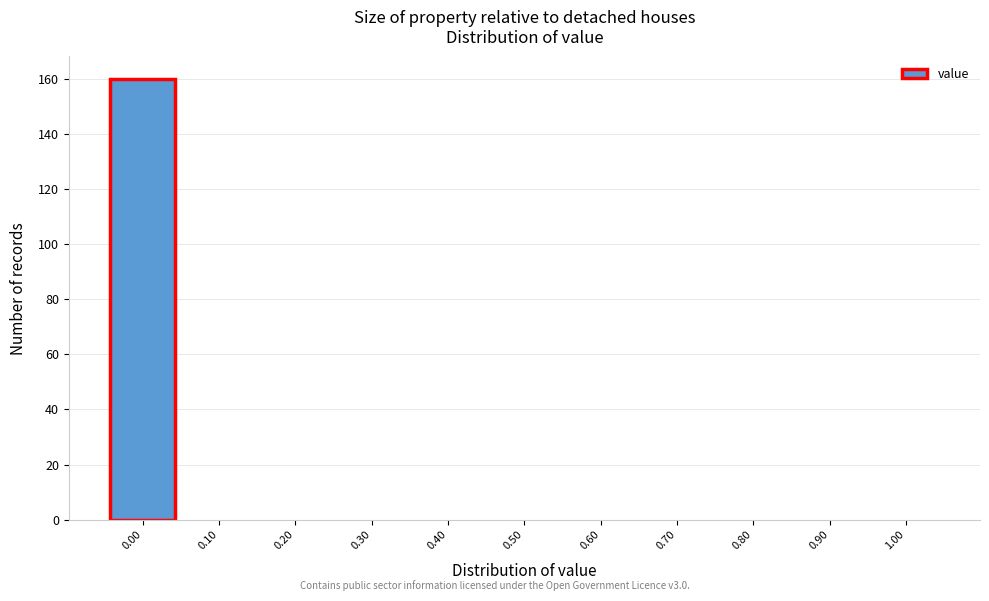

Reading left to right, transcribe this chart: for each bar, give the range it covers on the x-axis and its height. The values are not printed on the chart, so give them approximately, as read against the axis.

-0.05 to 0.05: 160
0.05 to 0.15: 0
0.15 to 0.25: 0
0.25 to 0.35: 0
0.35 to 0.45: 0
0.45 to 0.55: 0
0.55 to 0.65: 0
0.65 to 0.75: 0
0.75 to 0.85: 0
0.85 to 0.95: 0
0.95 to 1.05: 0